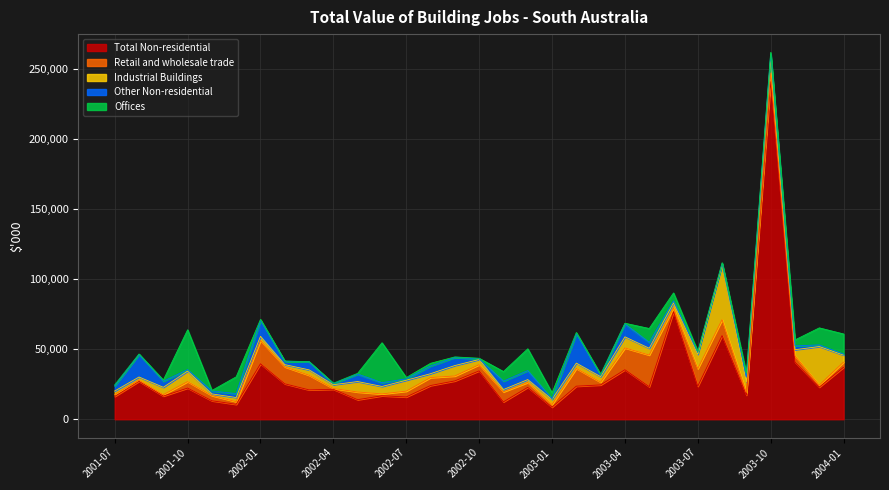

List the labels in order of Other Non-residential value, smallest first.

2002-10, 2003-01, 2002-04, 2004-01, 2003-08, 2002-07, 2003-03, 2001-10, 2003-12, 2003-06, 2003-07, 2001-11, 2002-02, 2002-06, 2003-11, 2003-10, 2001-12, 2003-09, 2001-07, 2003-05, 2001-09, 2002-05, 2002-08, 2002-03, 2002-09, 2002-11, 2002-12, 2003-04, 2002-01, 2001-08, 2003-02